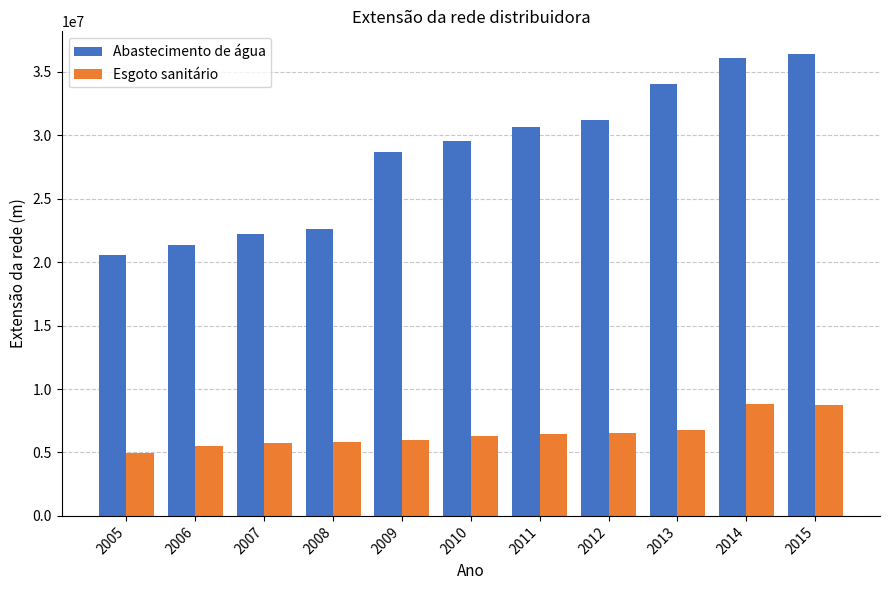

What is the average value of the Esgoto sanitário series?

6506393